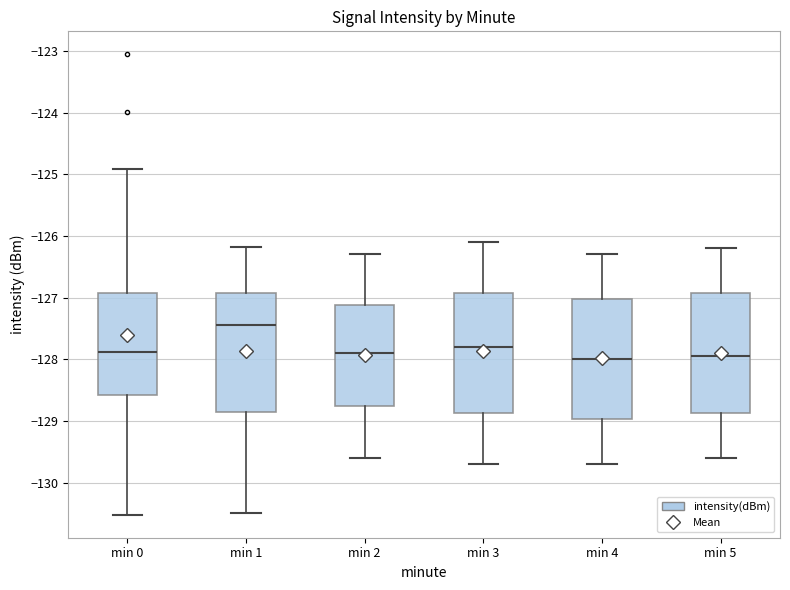

Which box's median line is the highest?

min 1